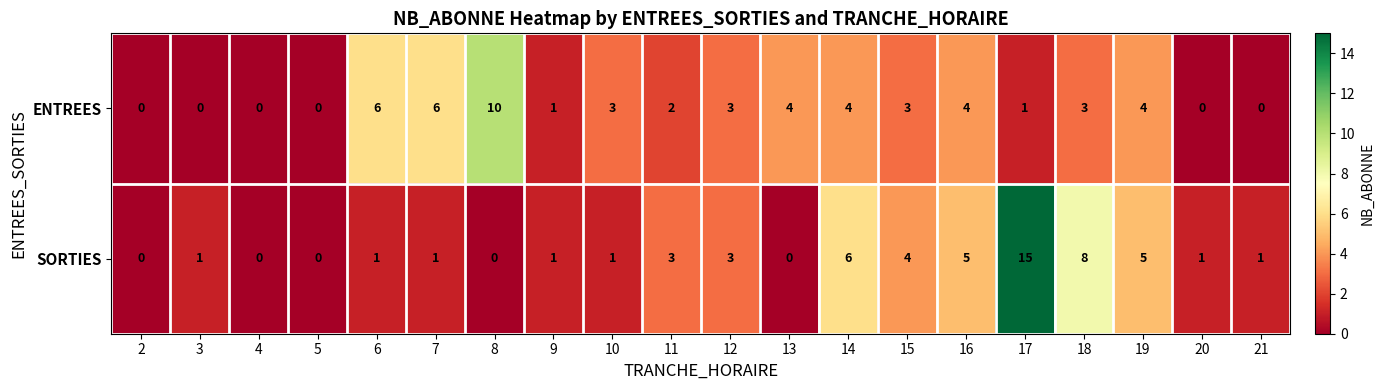

What is the total value across all series at 9?

2